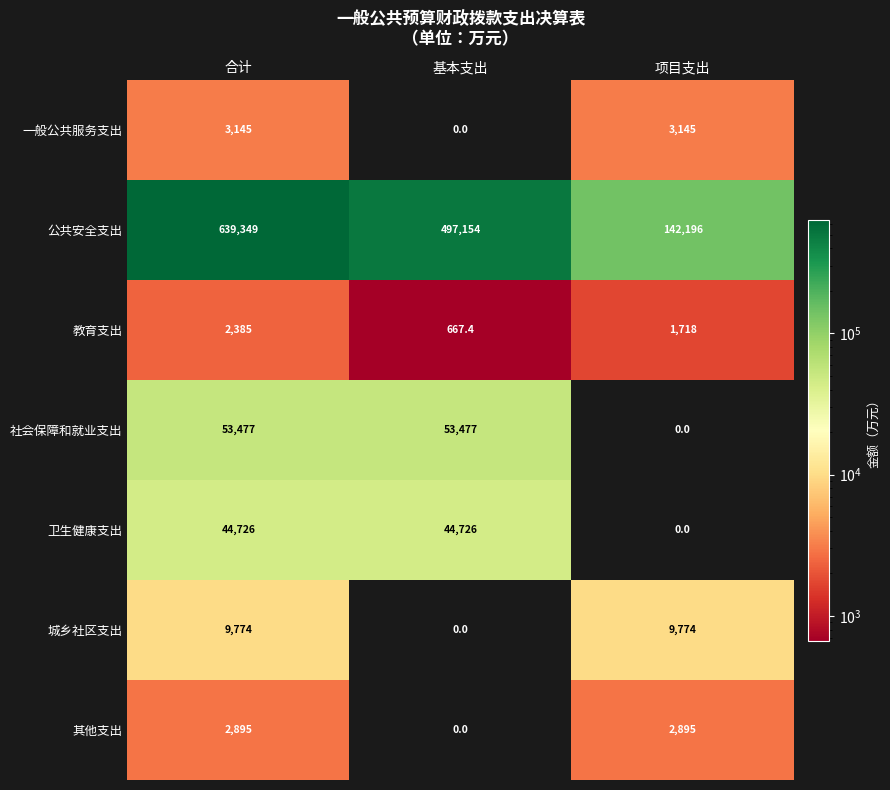

What is the approximate value of 卫生健康支出 at 合计?

44726.0